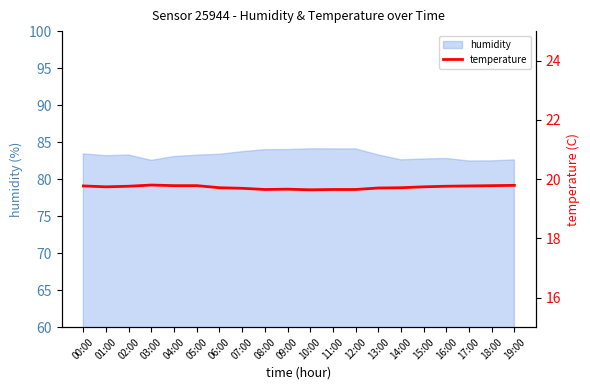

The chart shows a value of 10.8 at 02:00. True or false?

False